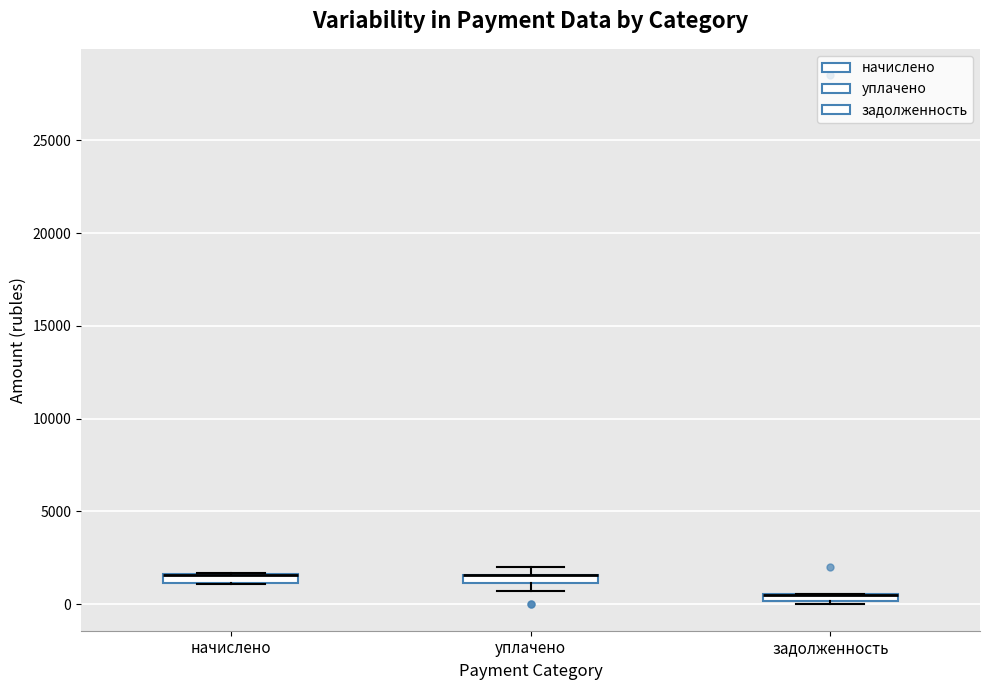

Where is the upper edge of the box for начислено on the y-axis? The values are not printed on the chart, so give them approximately, as read against the axis.

1500